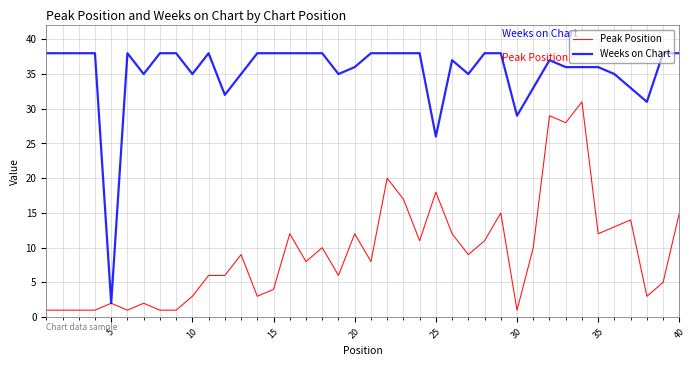

What is the highest value of the Peak Position series?

31